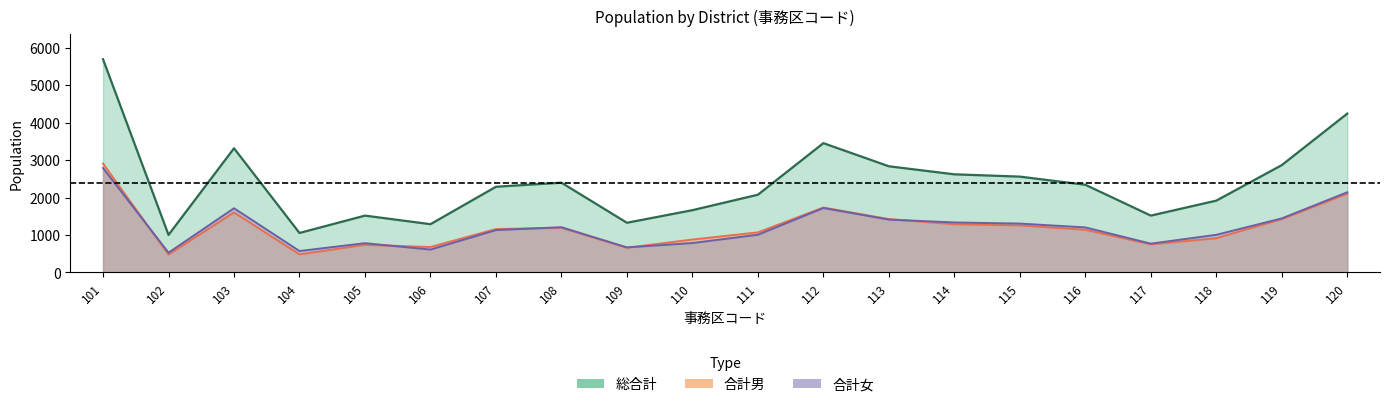

What is the value of the 合計男 point at the 15th from the left?

1255